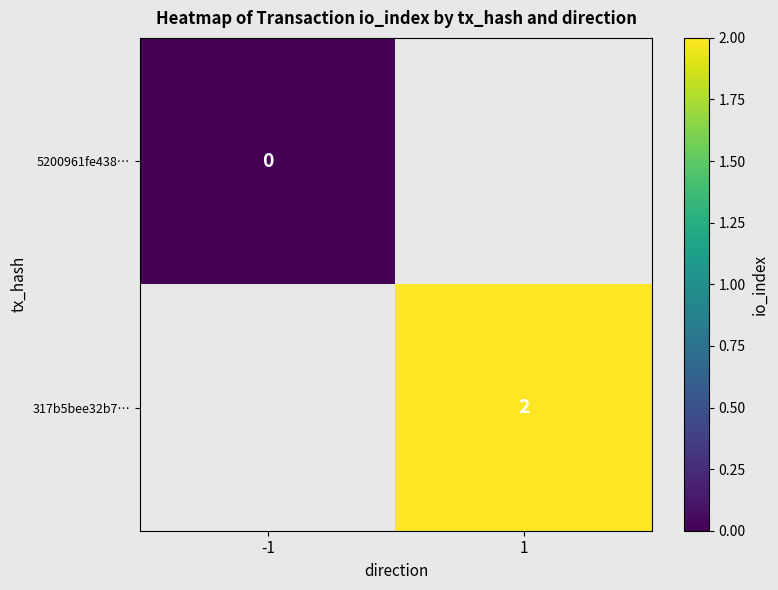

True or false: 317b5bee32b7… has a value of 1 at 1.

False